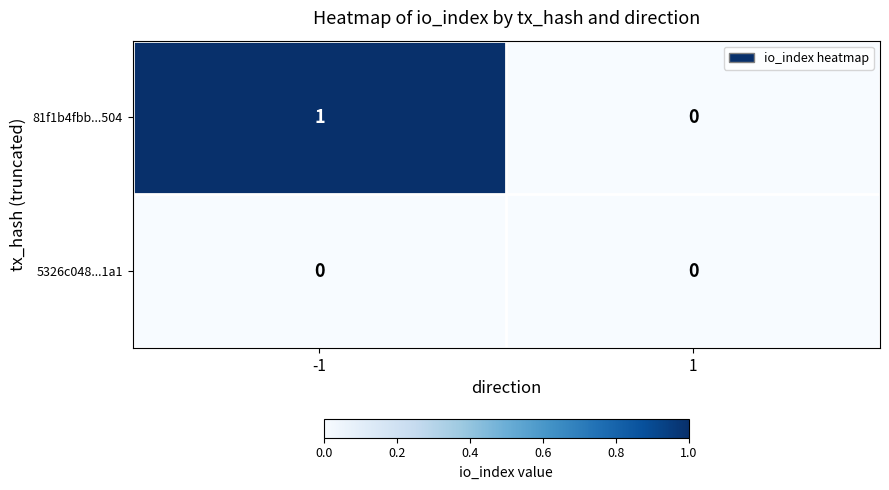

The 81f1b4fbb...504 series shows 0 at 1. True or false?

True